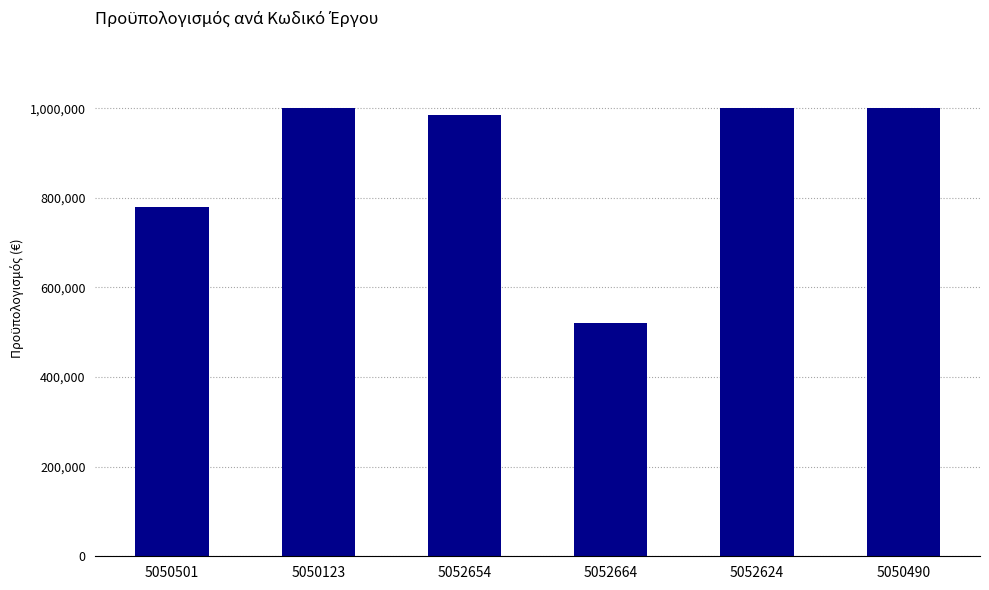

How many bars are there in total?

6